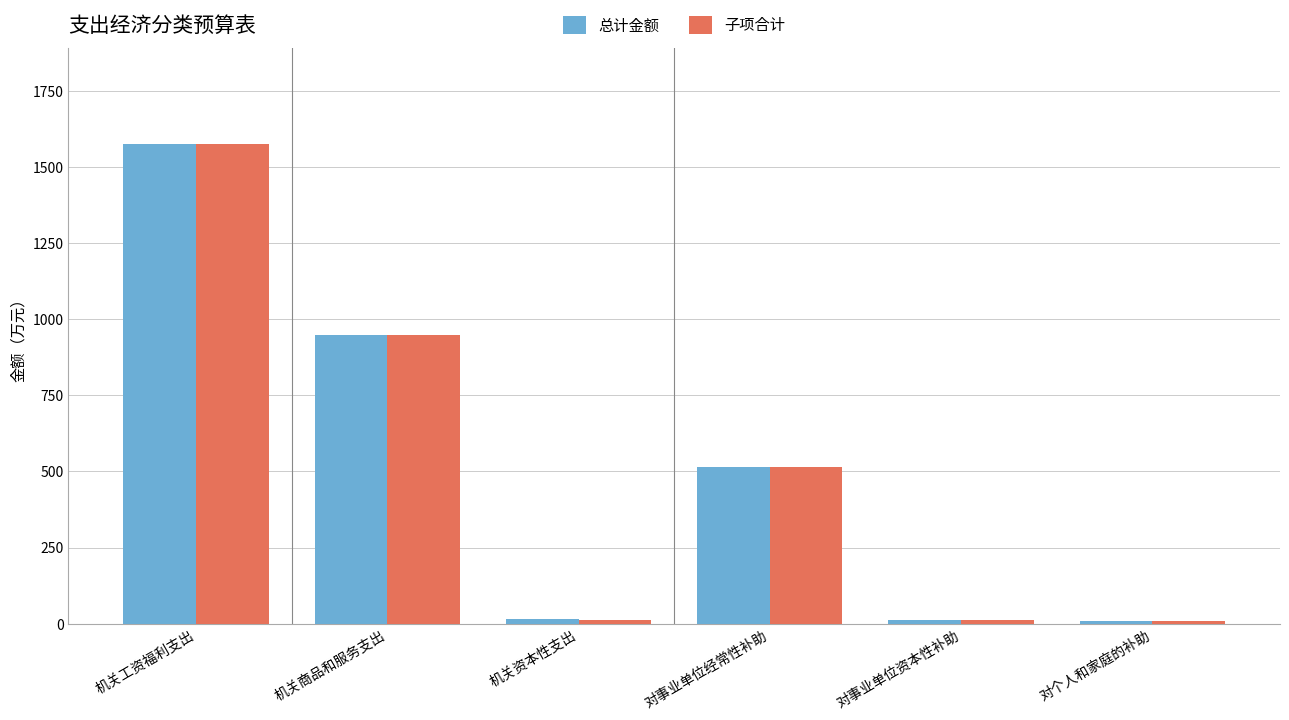

At how many categories does at least one series exceed 1562?

1